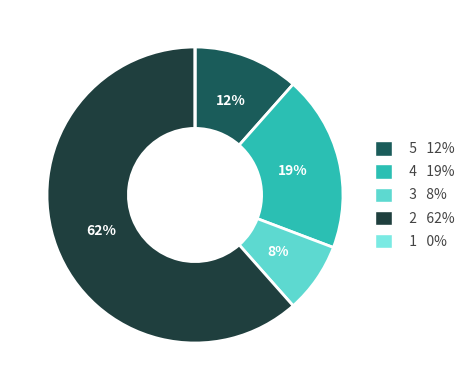

Combined, do 4 and 2 account for over 50%?

Yes